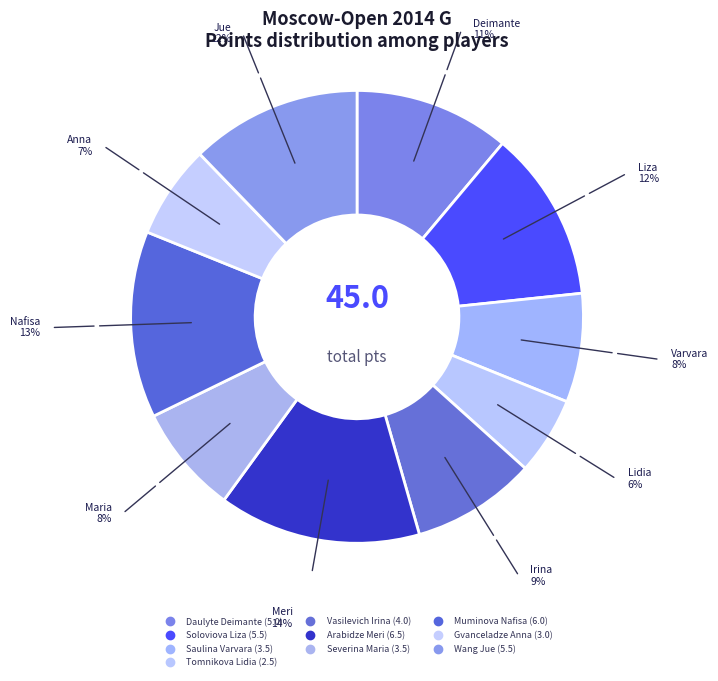

To the nearest percent, what percentage of the pie is Severina Maria?

8%